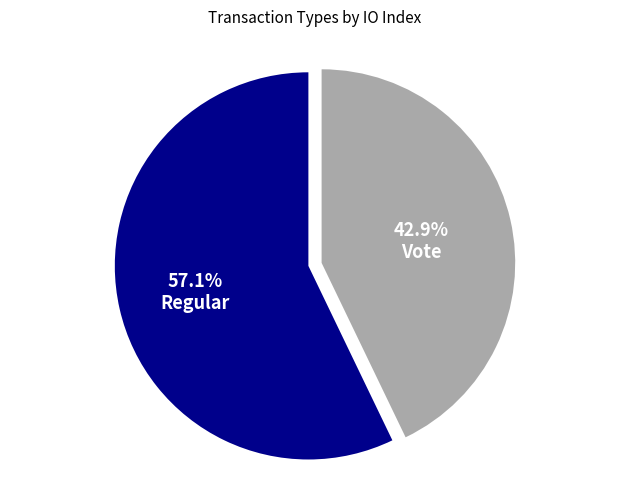

What is the majority slice?

Regular